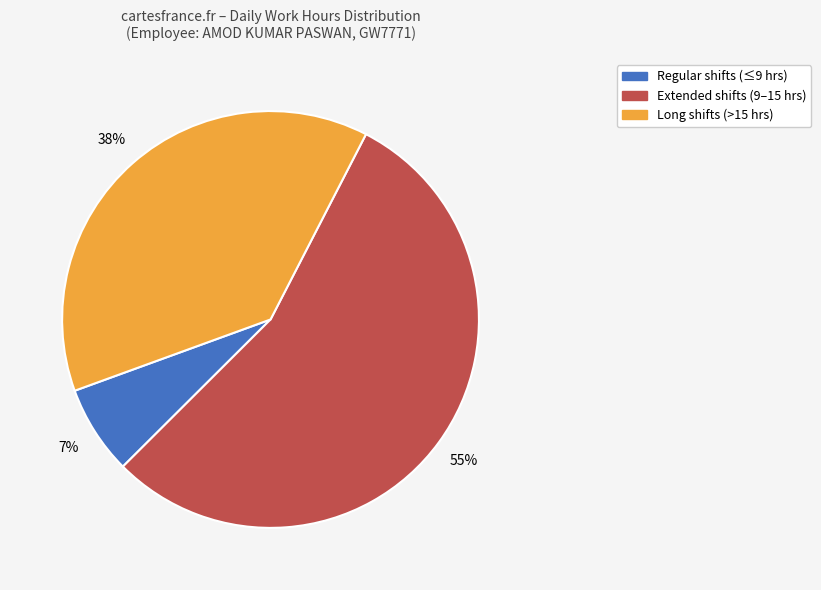

Does any single category account for the majority?

Yes